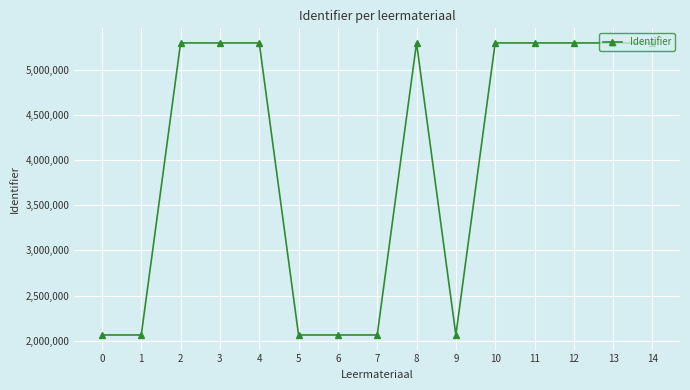

What is the ratio of the value at 0 to the value at 8?

0.4